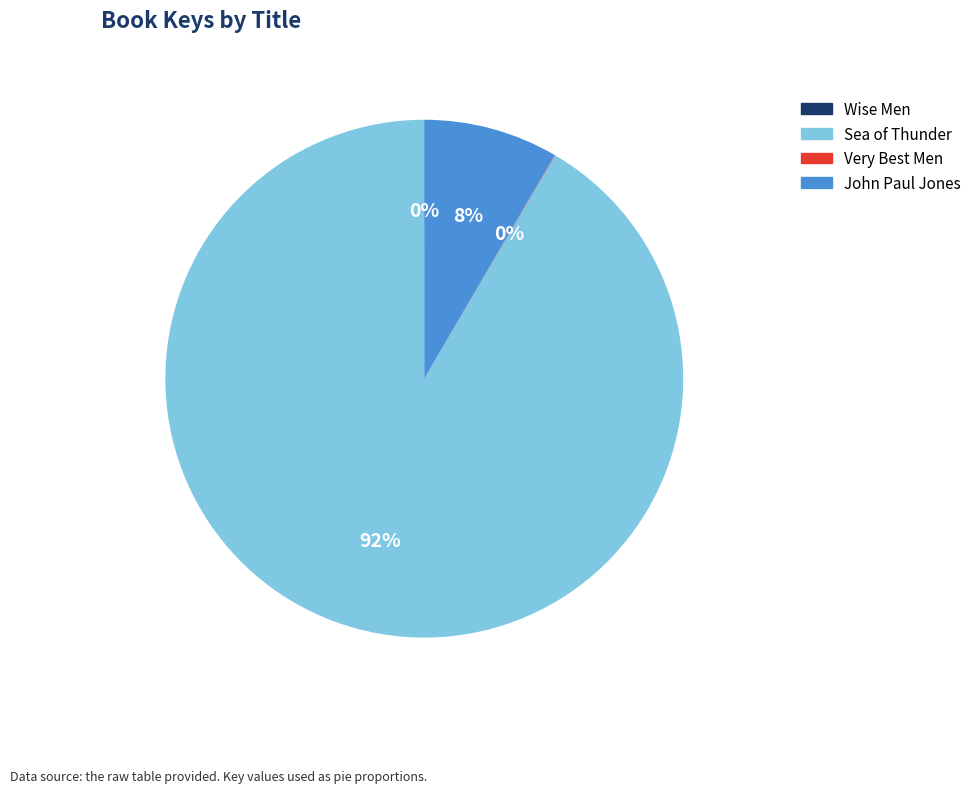

To the nearest percent, what is the average slice percentage?

25%